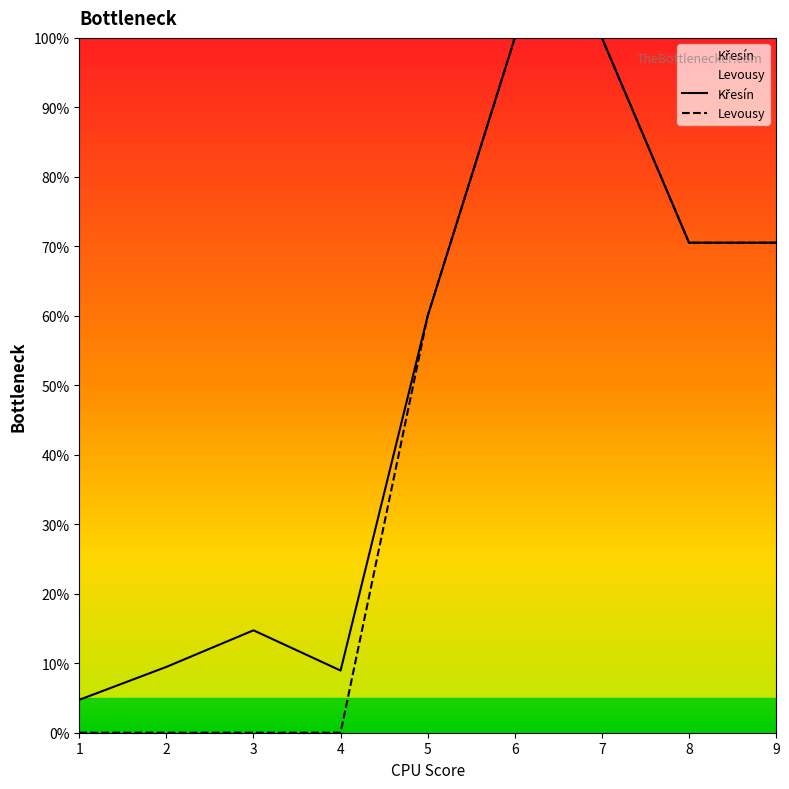

Reading right to left, list all the values displayed in this chart.

Křesín: 9=70.5	8=70.5	7=100.0	6=100.0	5=60.0	4=8.9	3=14.7	2=9.5	1=4.7
Levousy: 9=70.5	8=70.5	7=100.0	6=100.0	5=60.0	4=0.0	3=0.0	2=0.0	1=0.0